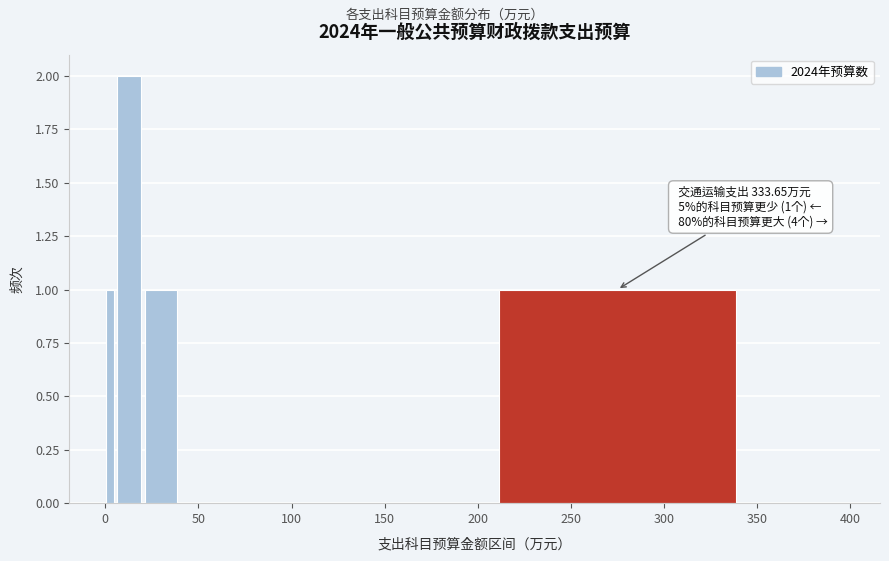

Around what value on the x-axis is the tallest bar? Give the approximate position of its centre, as read against the axis.

15